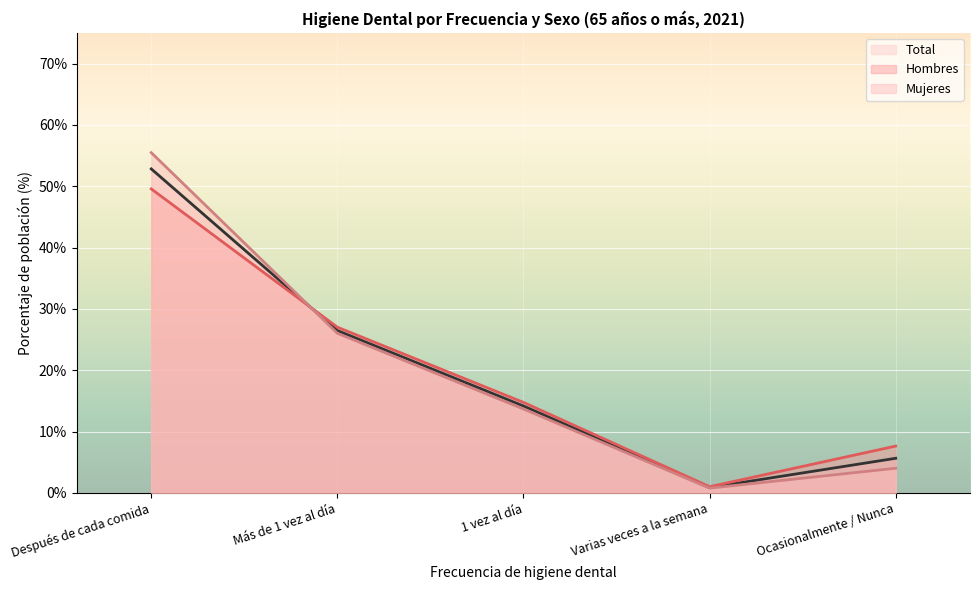

What are all the series names shown in the legend?

Total, Hombres, Mujeres